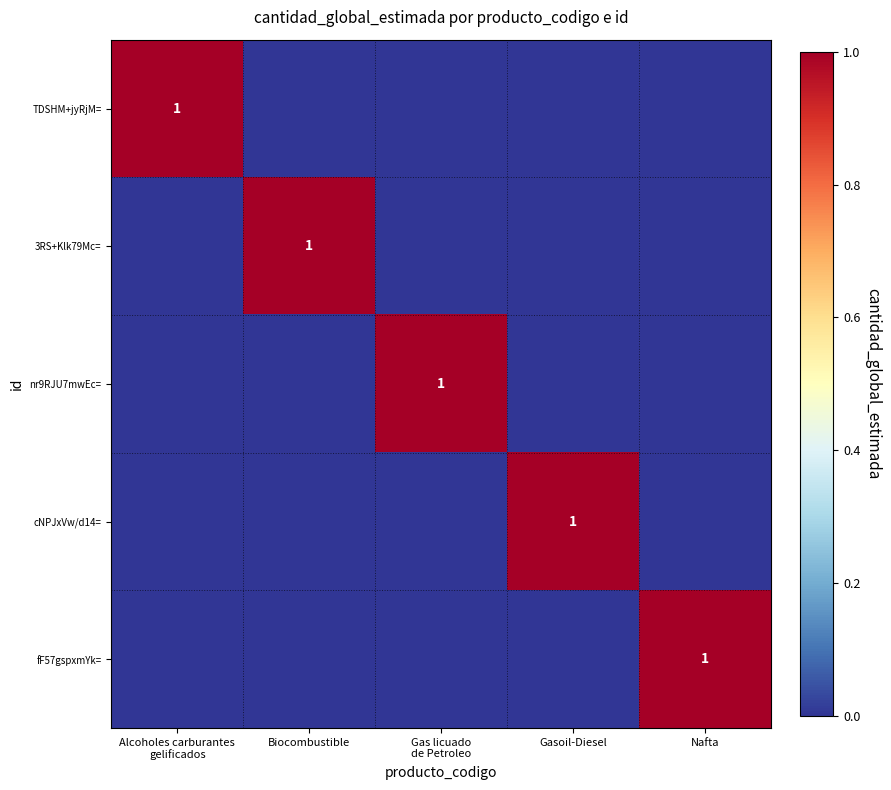

How many values in the TDSHM+jyRjM= series exceed 0?

1